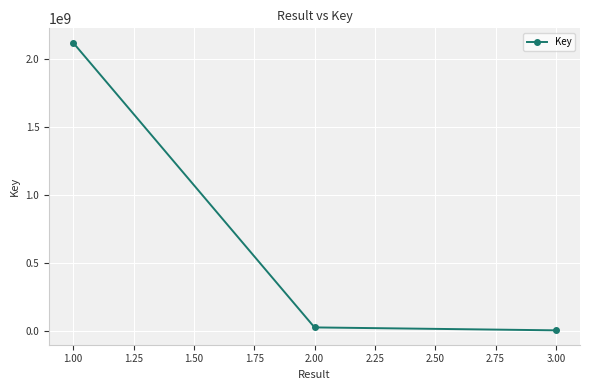

What is the average value?

713423322